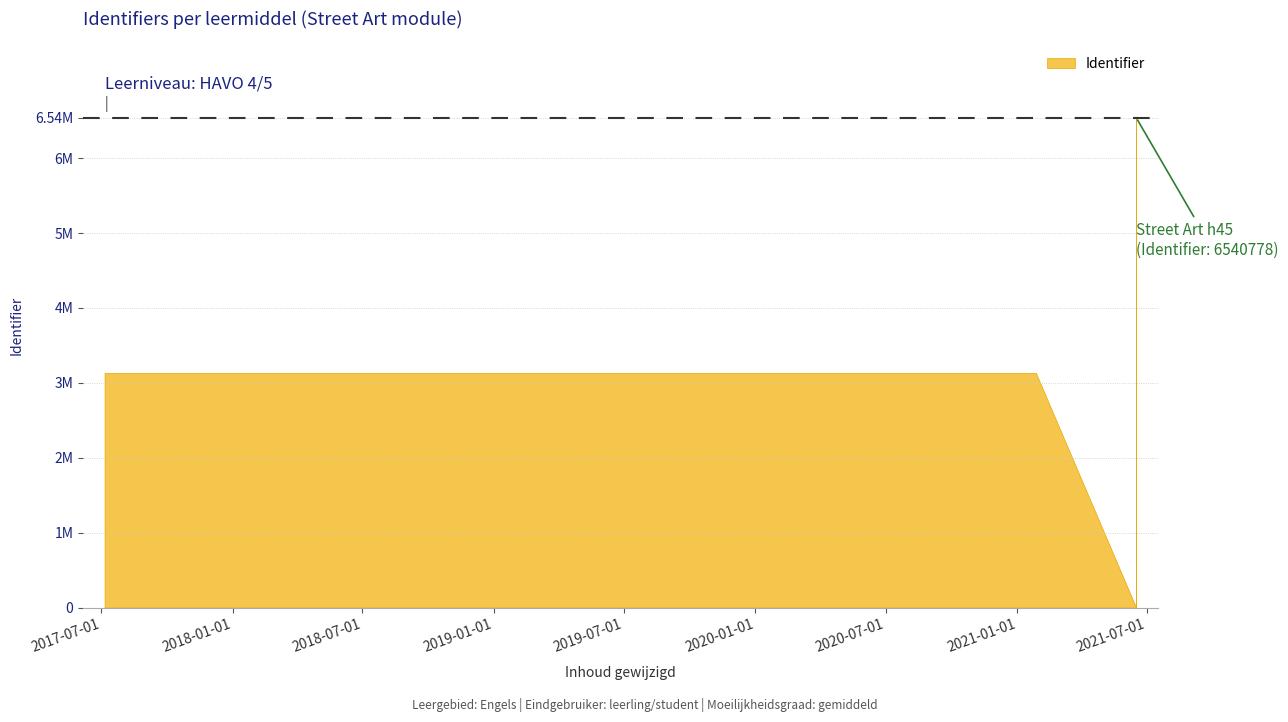

The chart shows a value of 1040661 at Possessive adjective or pronoun. True or false?

False